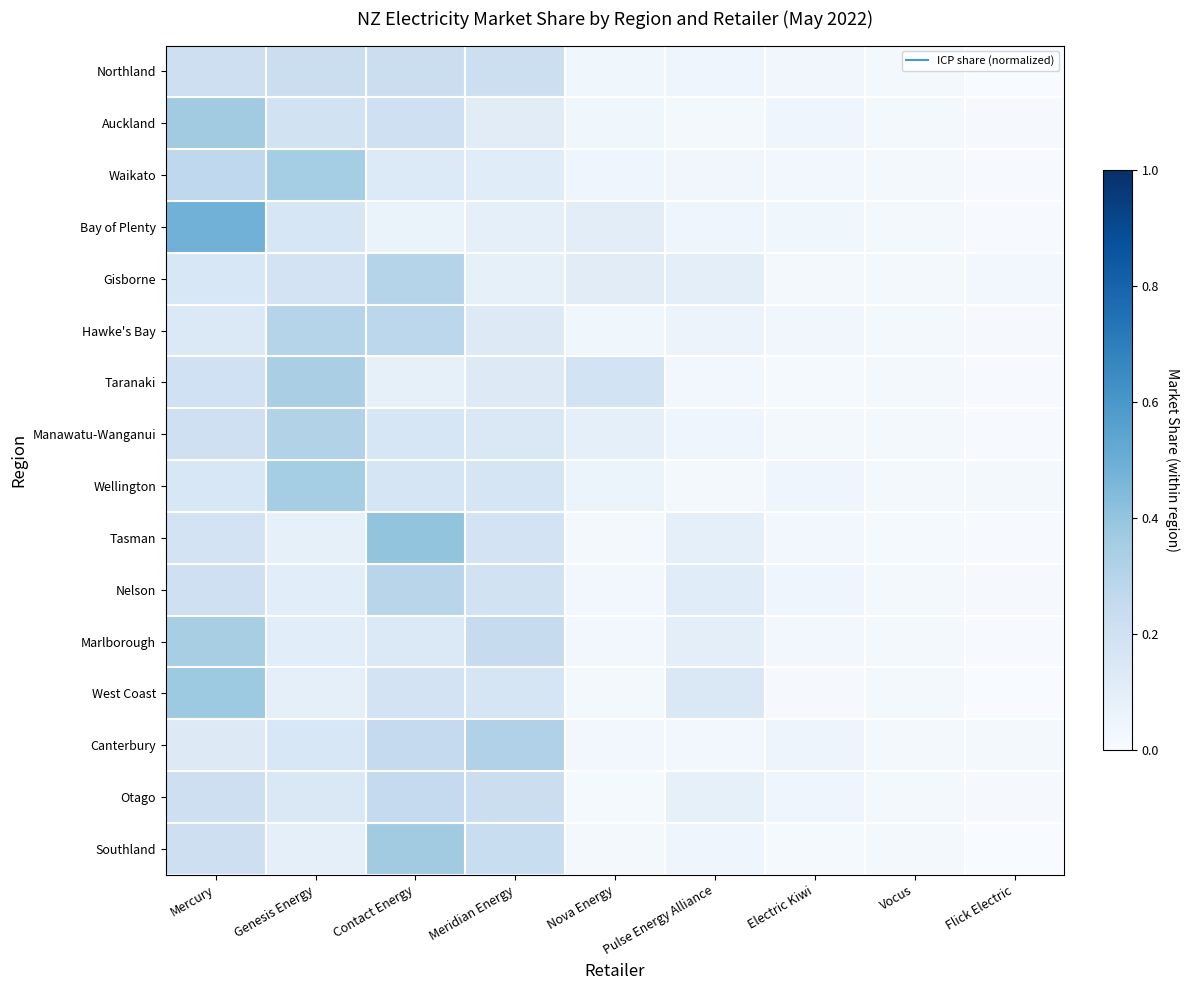

At which category is the sum across all series the highest?

Mercury